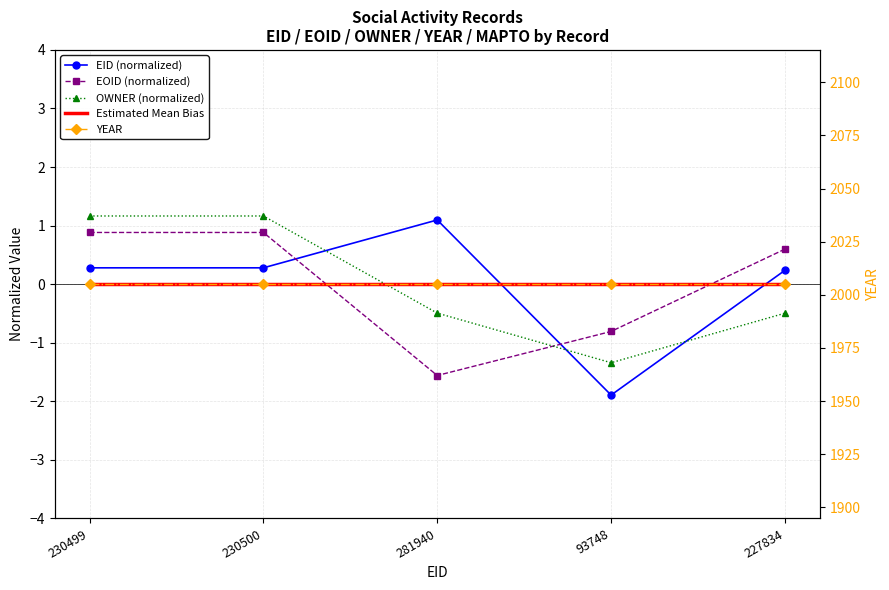

How many data points in EID (normalized) are less than 0?

1